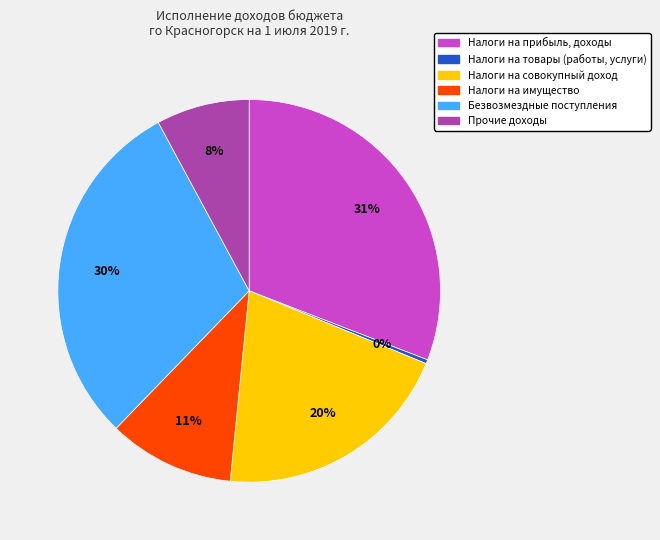

To the nearest percent, what is the average slice percentage?

17%